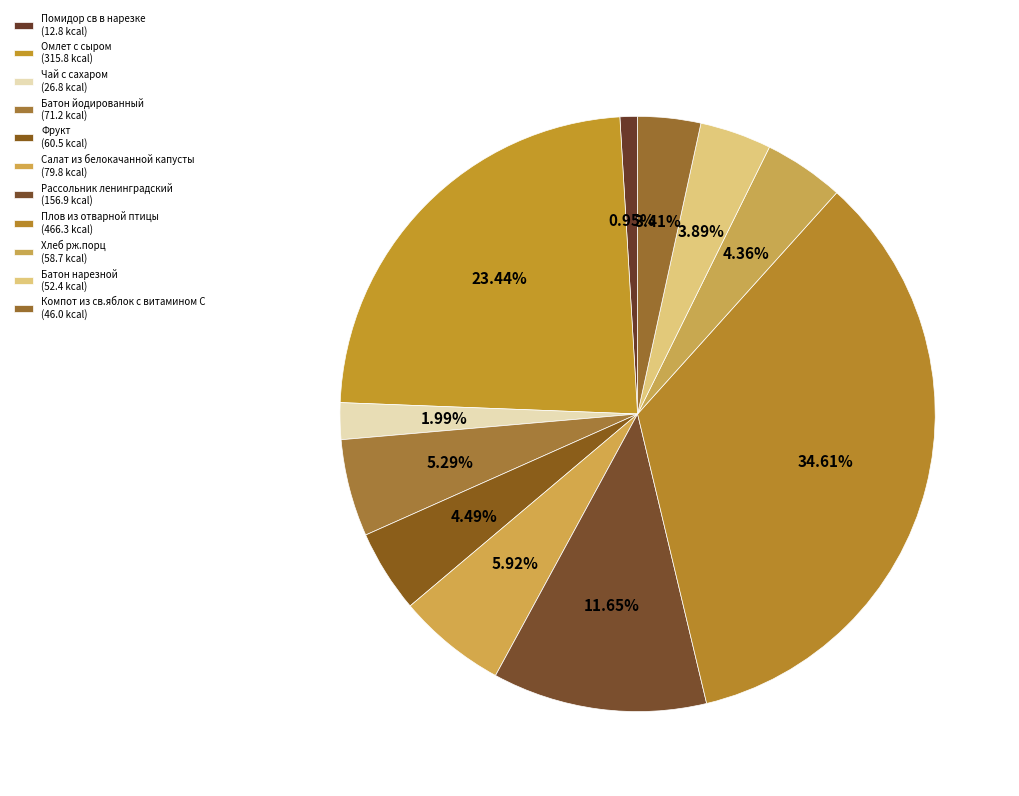

Do Салат из белокачанной капусты and Чай с сахаром together represent more than half of the pie?

No